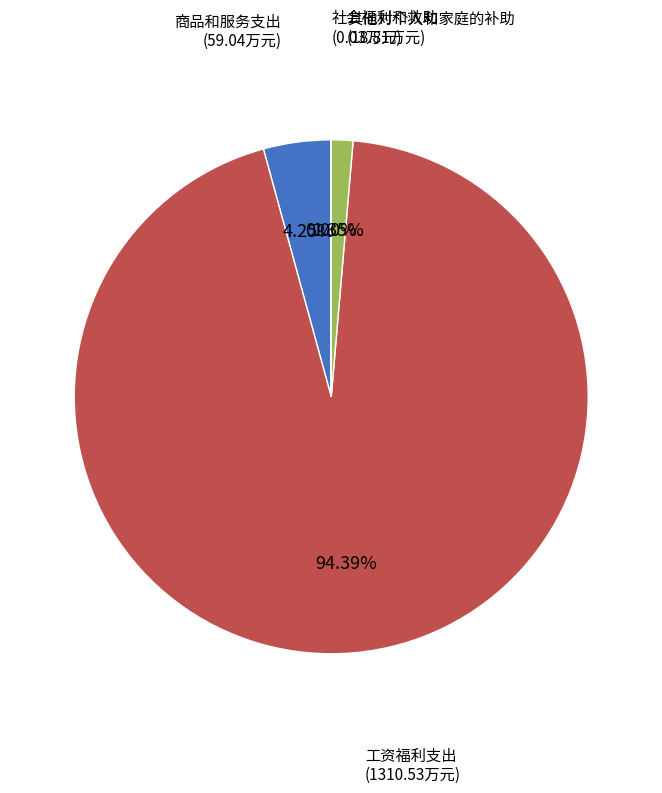

Is there a majority slice in this chart?

Yes